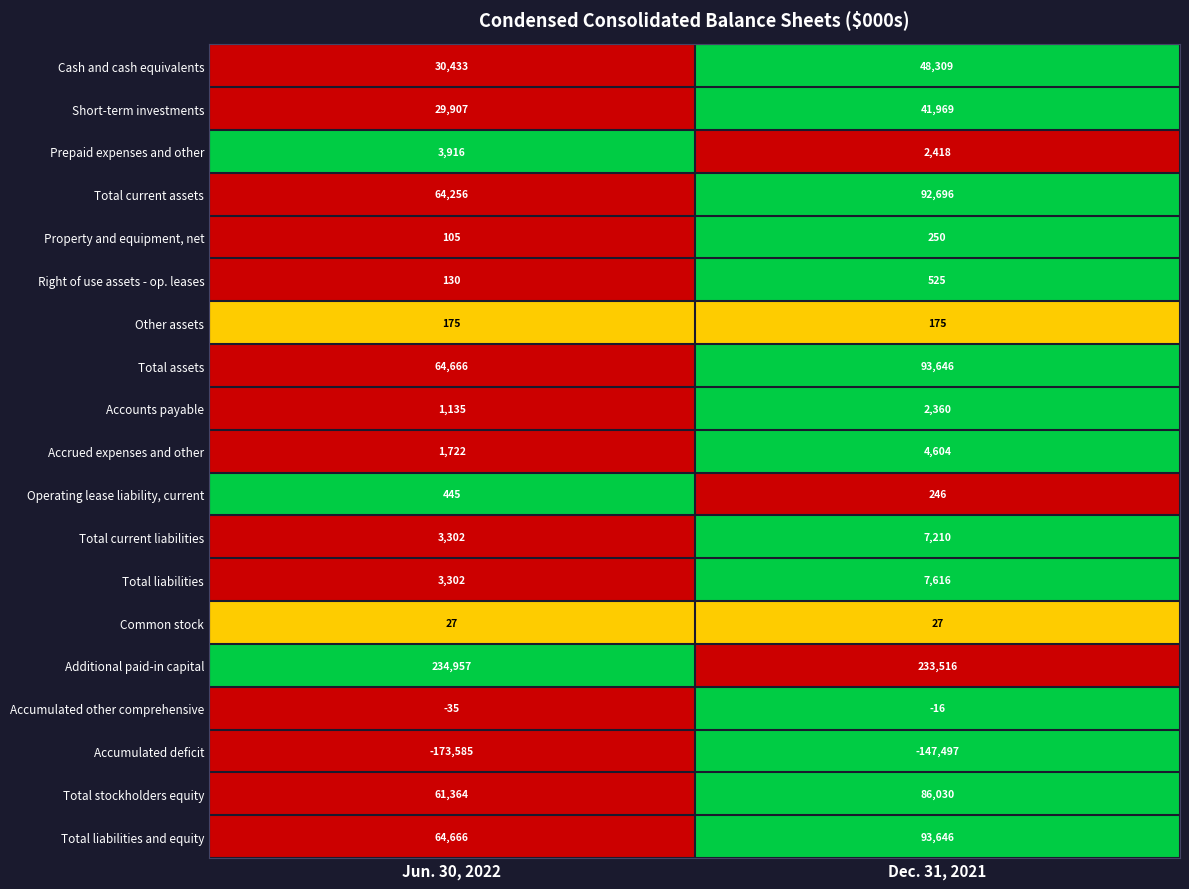

What is the total value across all series at Dec. 31, 2021?

567730